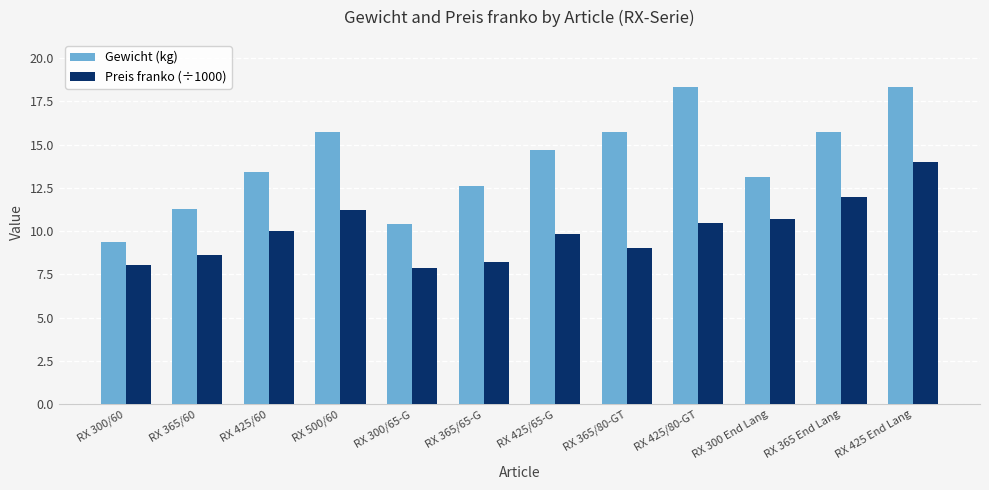

What is the difference between the Gewicht (kg) values at RX 425/65-G and RX 425/80-GT?

3.6